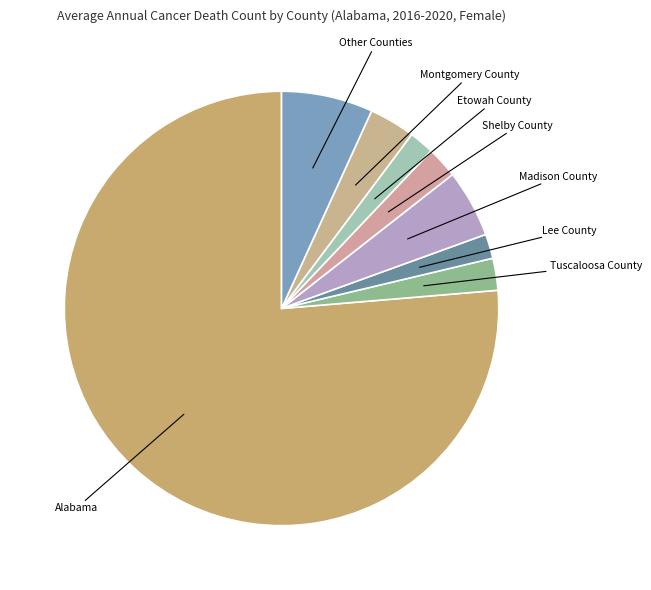

Which slice is the largest?

Alabama